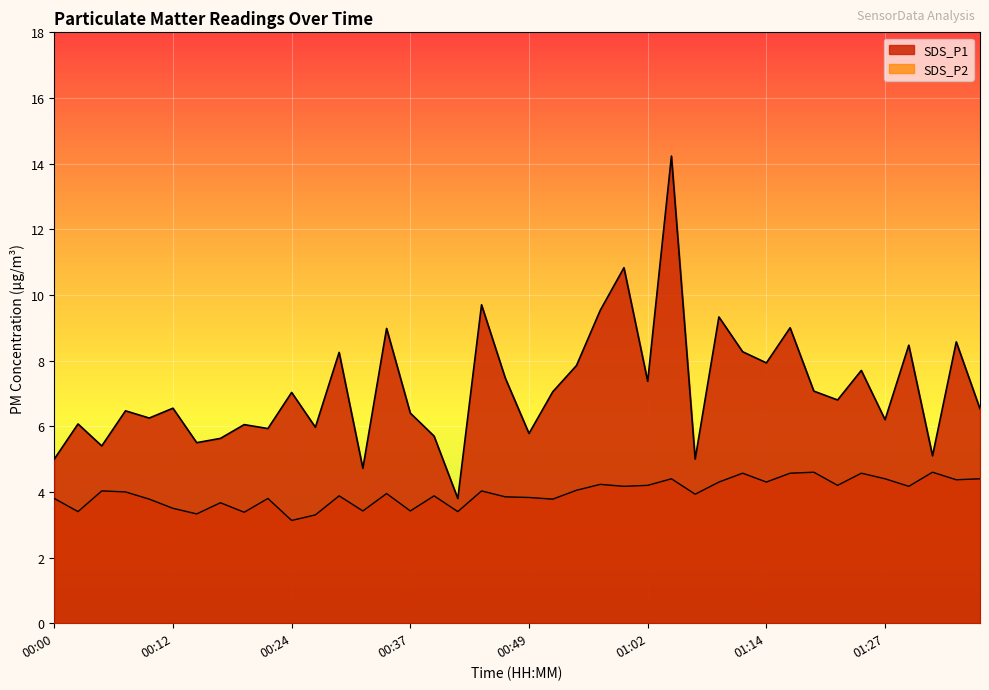

At which label is SDS_P2 closest to 3?

00:24